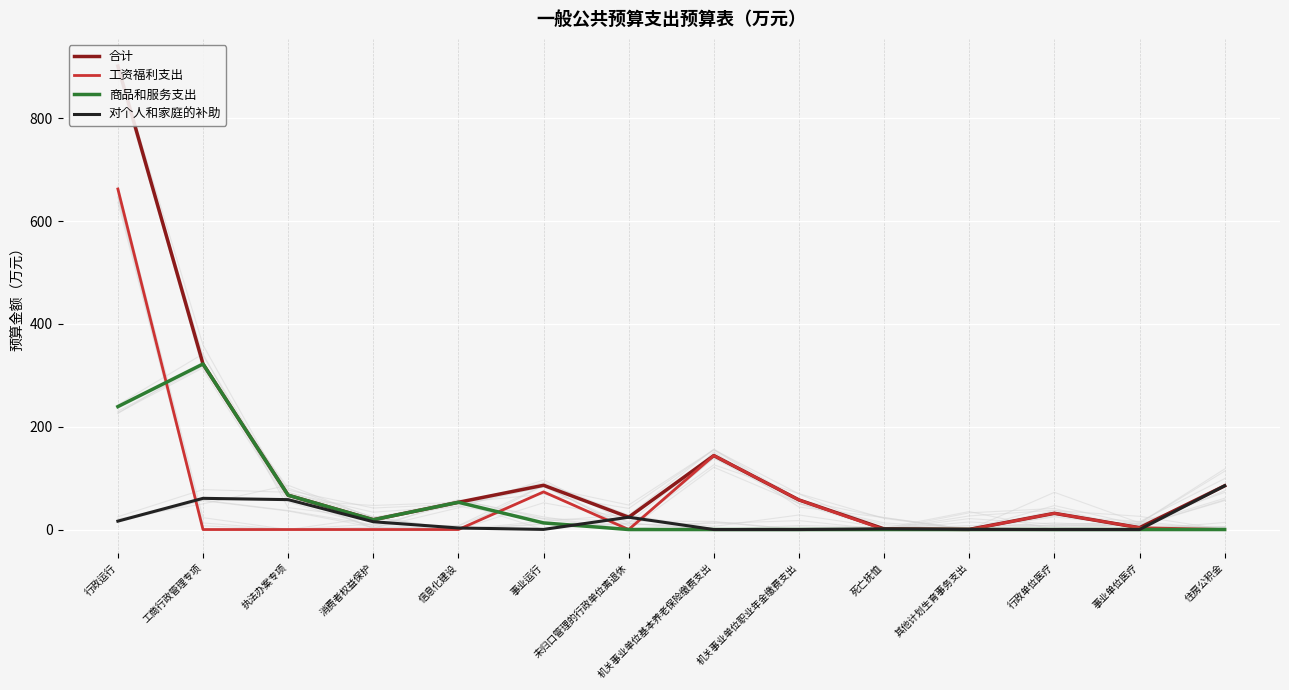

True or false: 合计 and 对个人和家庭的补助 cross at least once.

False